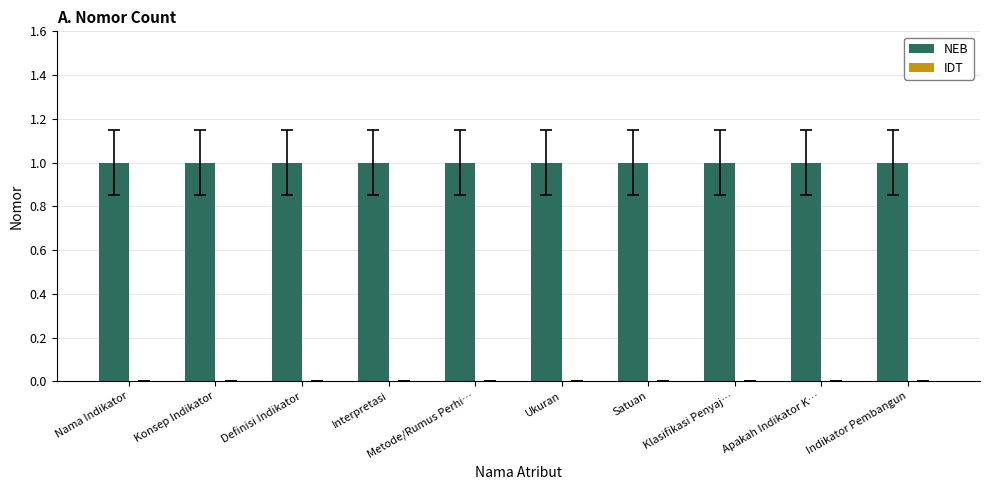

Reading left to right, transcribe all the data shown in this chart.

NEB: 1	1	1	1	1	1	1	1	1	1
IDT: 0	0	0	0	0	0	0	0	0	0